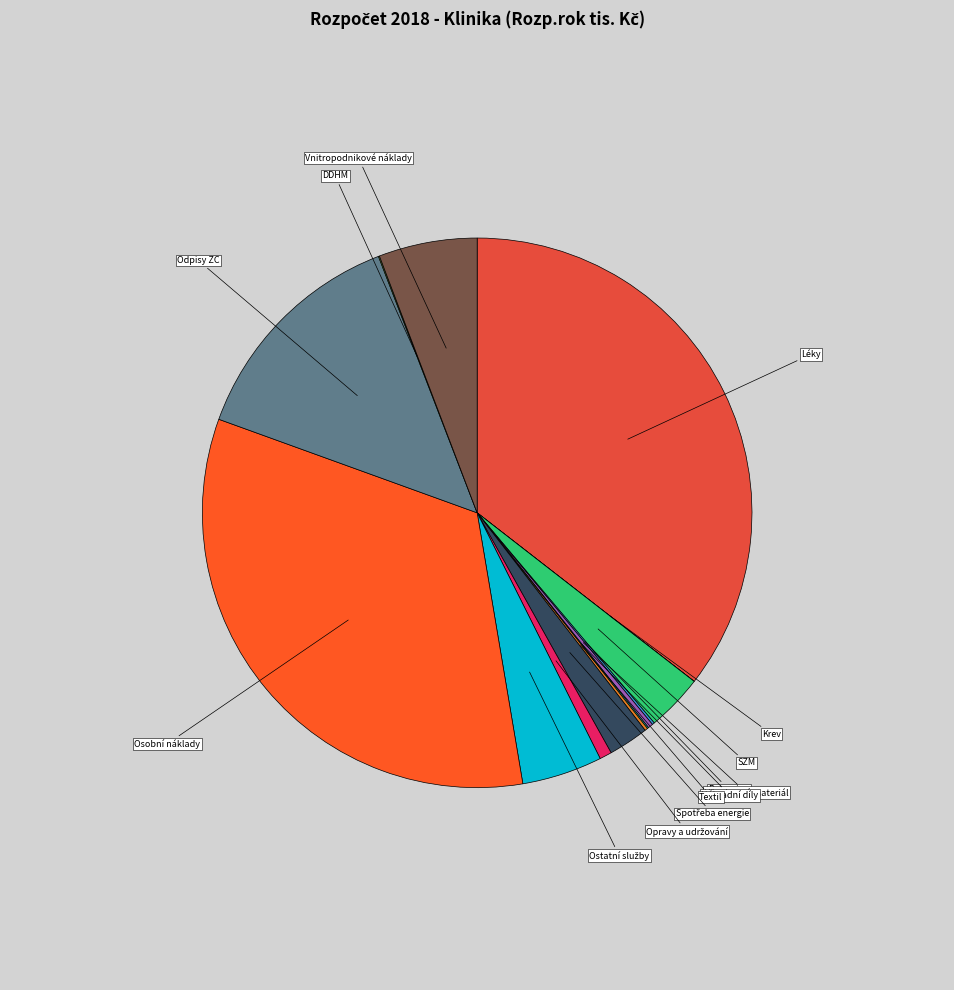

Which has a higher value, Odpisy ZC or SZM?

Odpisy ZC